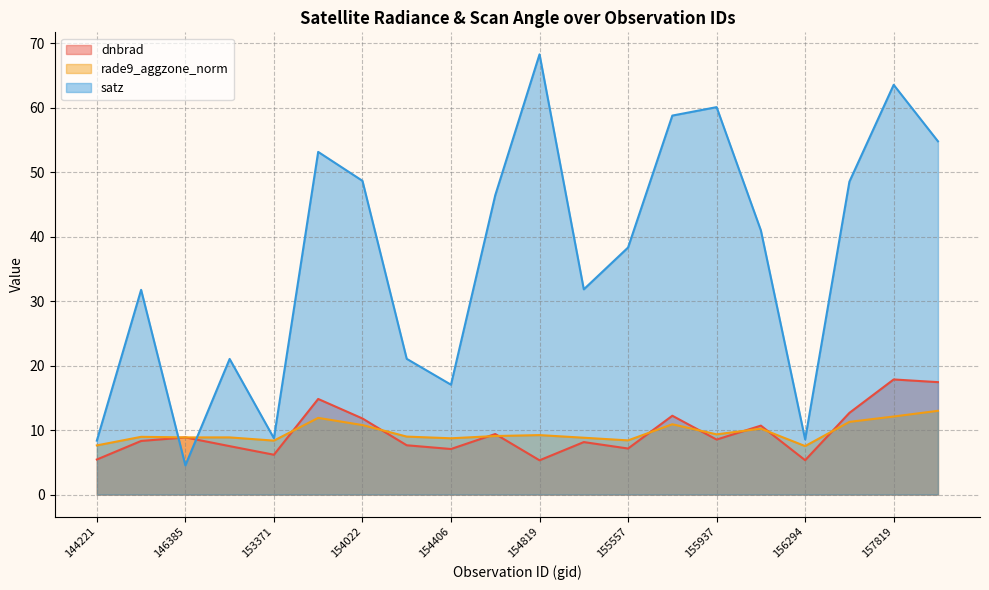

True or false: satz and dnbrad cross at least once.

True